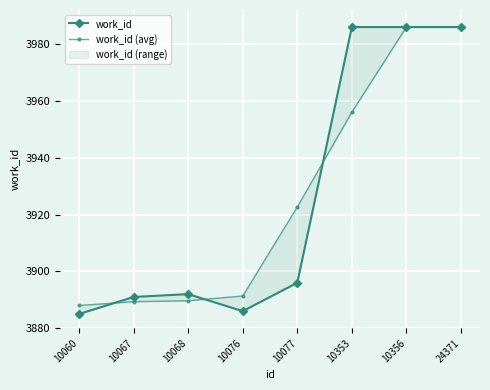

Rank the series by their maximum value, from highest to lowest.

work_id, work_id (avg)